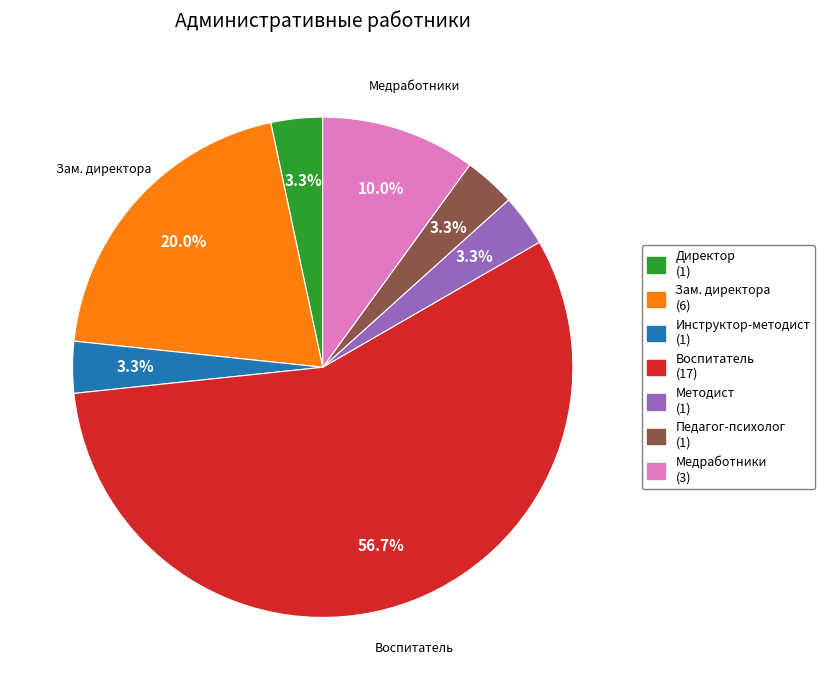

Is there any slice that represents more than half of the pie?

Yes